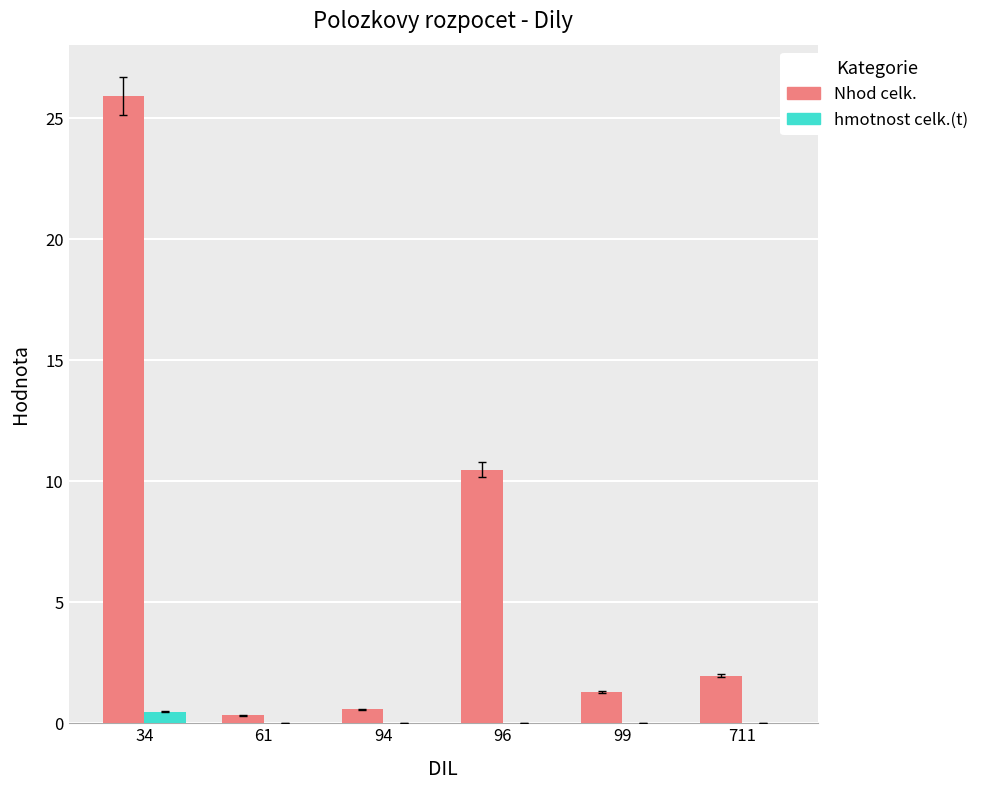

What is the average value of the Nhod celk. series?

6.8